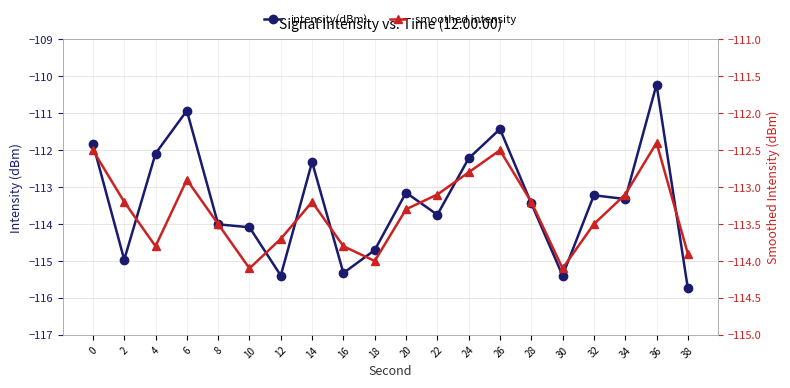

What is the value of the intensity(dBm) point at the 20th from the left?

-115.7